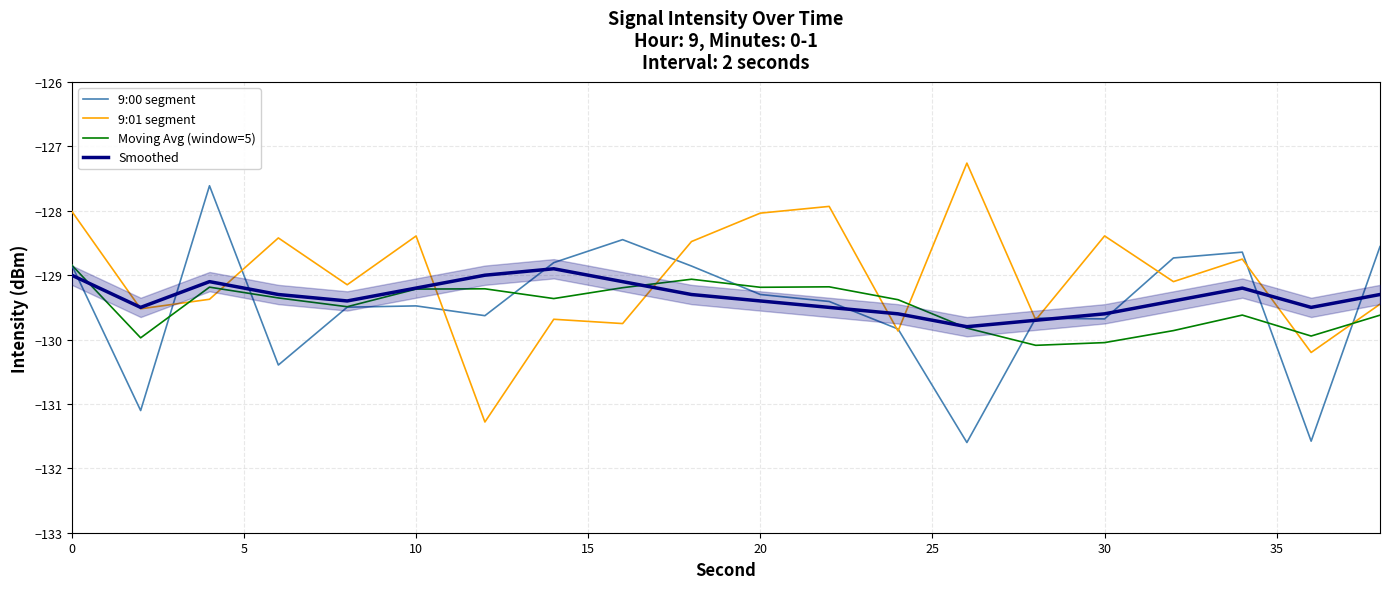

How many times do 9:01 segment and Moving Avg (window=5) cross each other?

8